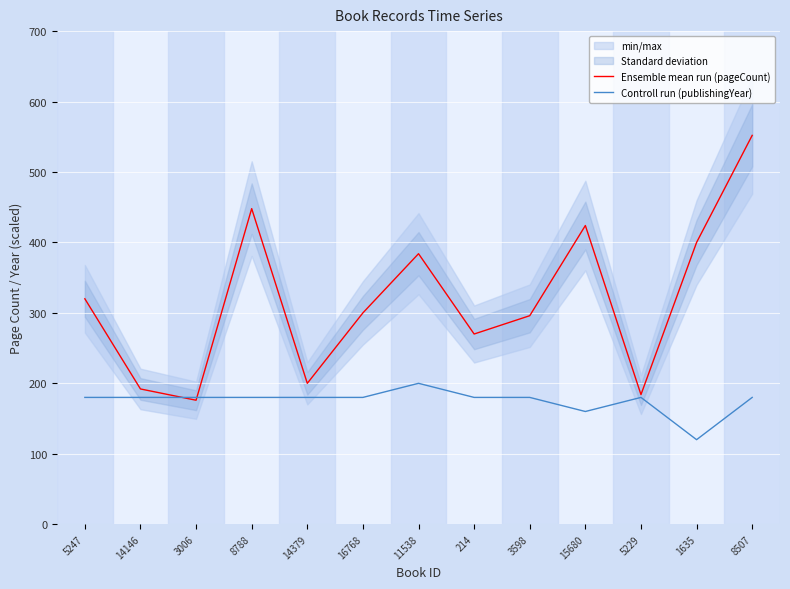

How many lines are shown in the chart?

2